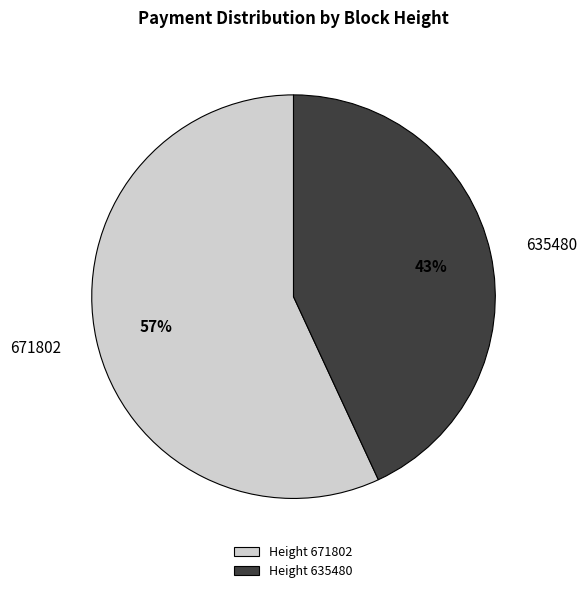

Between 671802 and 635480, which is larger?

671802